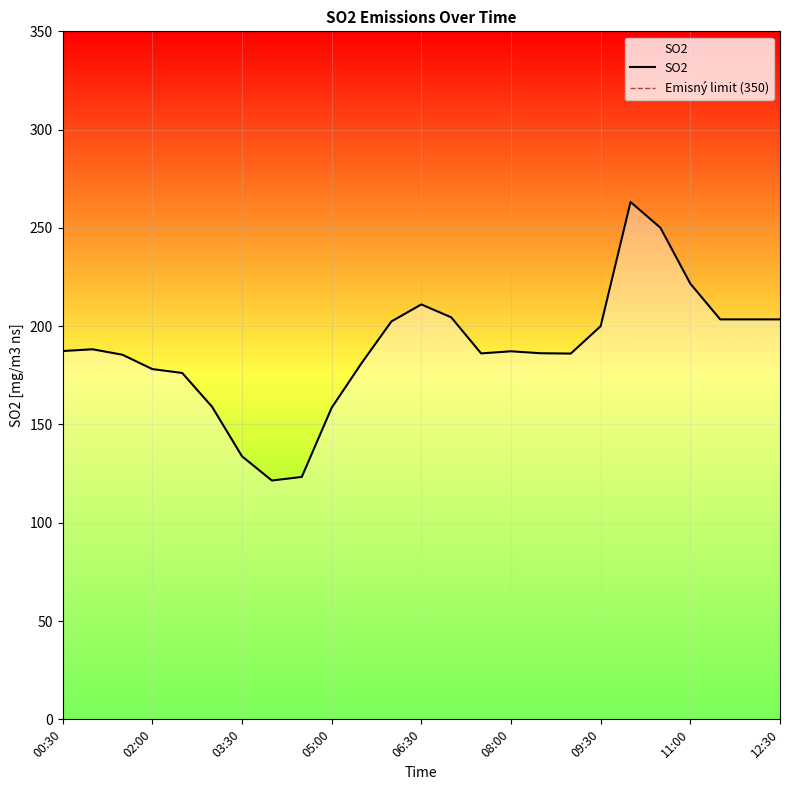

What is the average value?

188.1